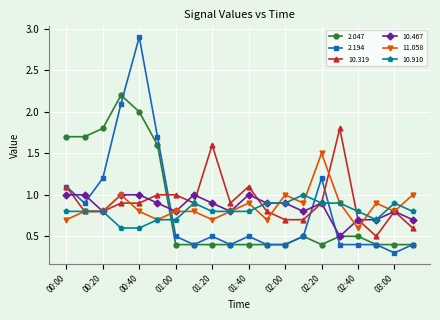

True or false: 10.467 has more than 2 points higher than both neighbors.

True